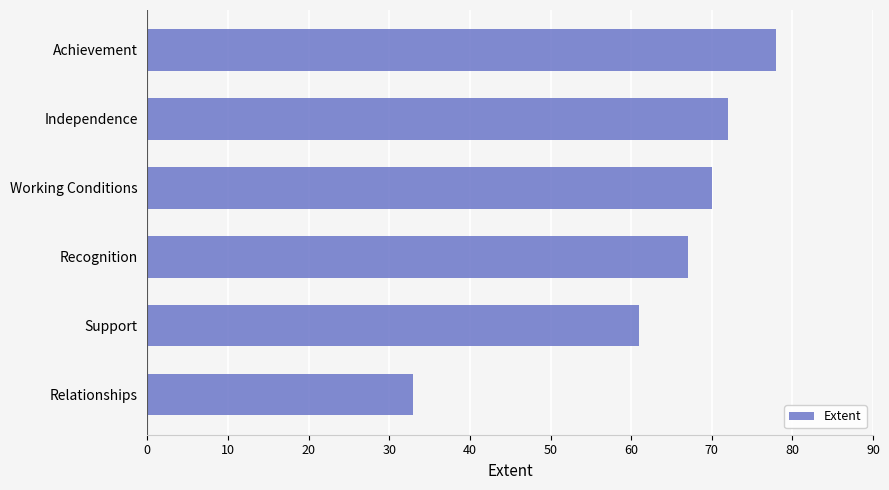

What is the average value?

64